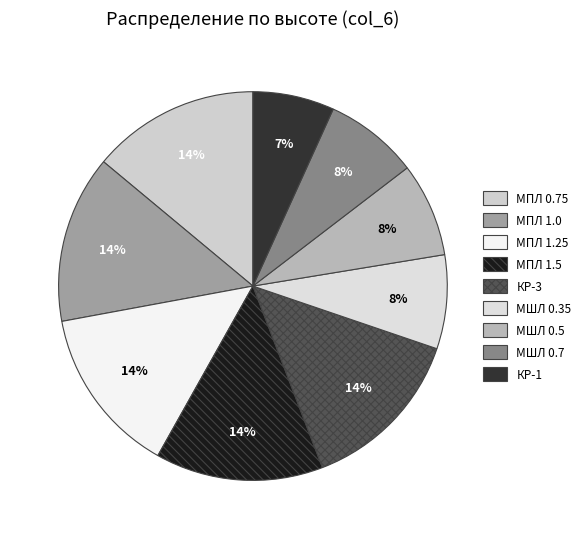

How many segments does this pie chart have?

9